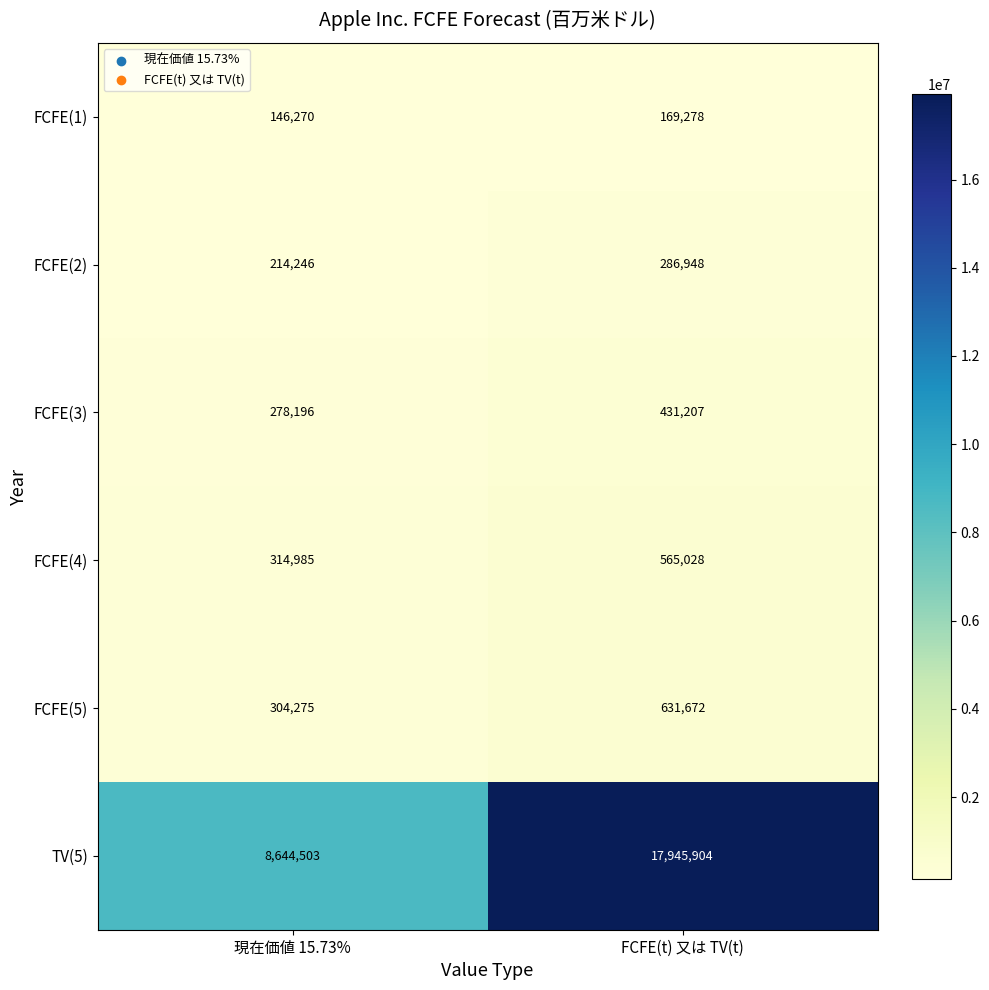

At FCFE(t) 又は TV(t), list the series in order from smallest to largest.

FCFE(1), FCFE(2), FCFE(3), FCFE(4), FCFE(5), TV(5)